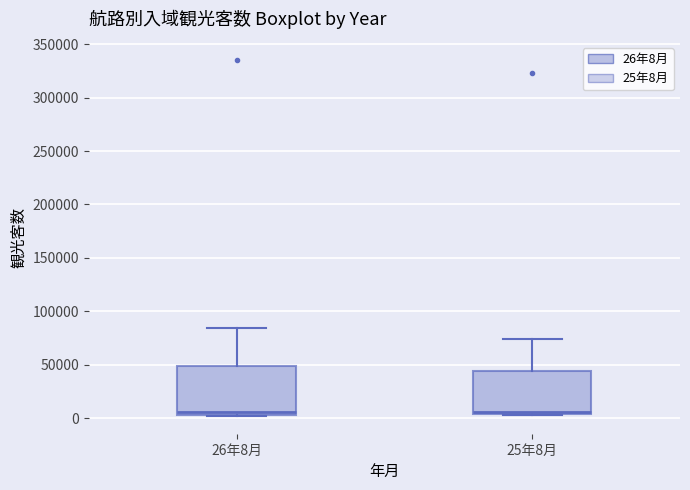

Reading left to right, transcribe this box plot: for each box, give where its median line is, the range the box spans, and where its two whiskers end, as read against the y-axis. The values are not printed on the chart, so give them approximately, as read against the axis.

26年8月: median 5000 (just above the box's lower edge), box 5000 to 50000, whiskers 0 to 85000
25年8月: median 5000 (just above the box's lower edge), box 5000 to 45000, whiskers 5000 to 75000